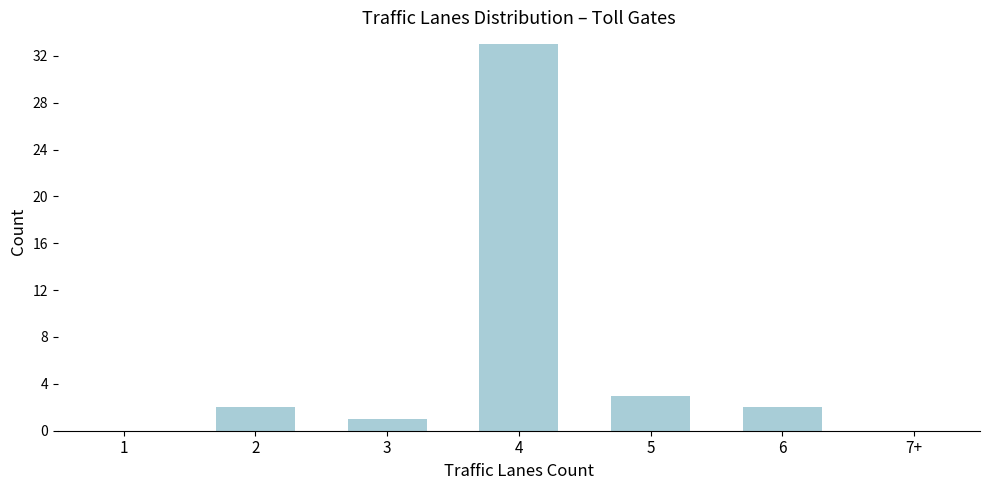

Reading right to left, transcribe all the data shown in this chart.

7+=0	6=2	5=3	4=33	3=1	2=2	1=0